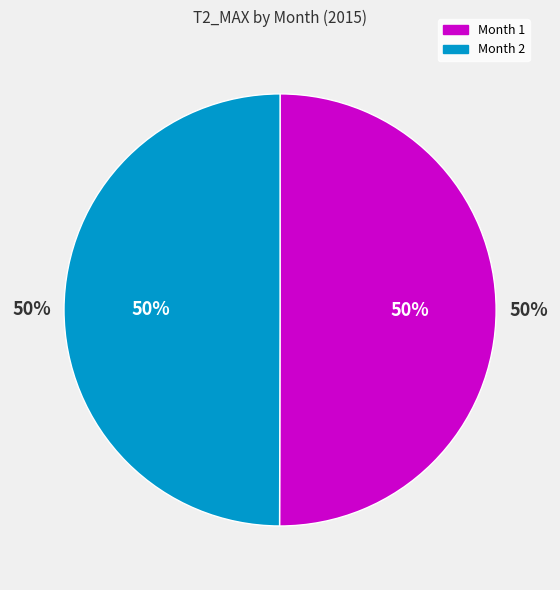

How many segments does this pie chart have?

2